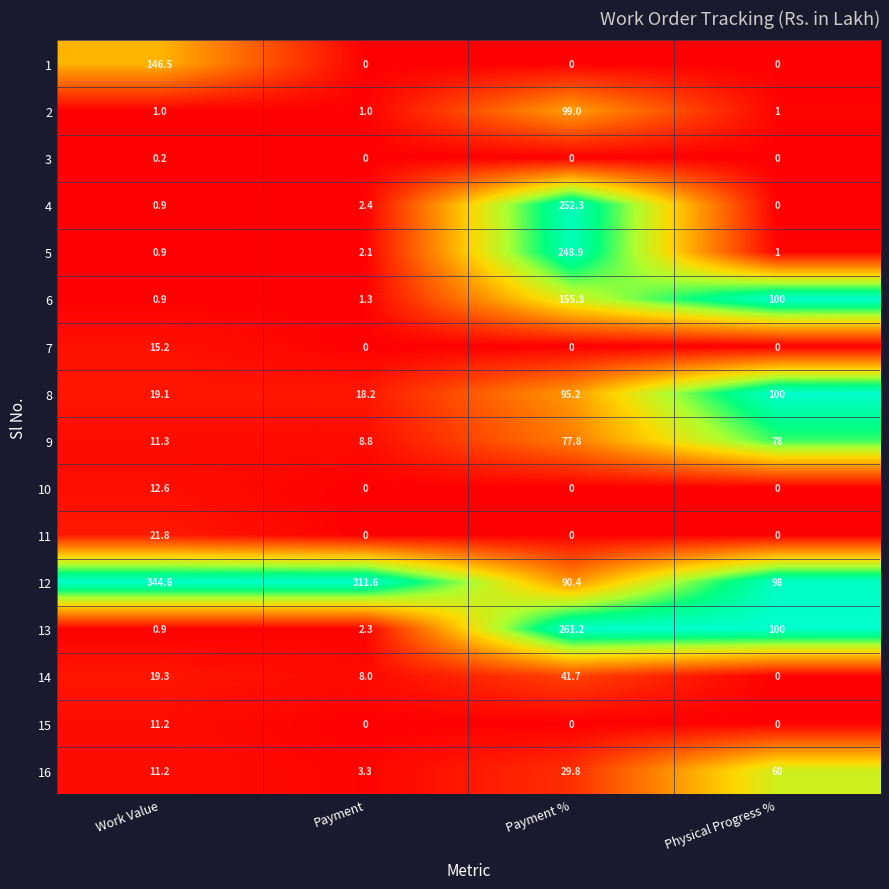

What is the total value across all series at Physical Progress %?

538.0